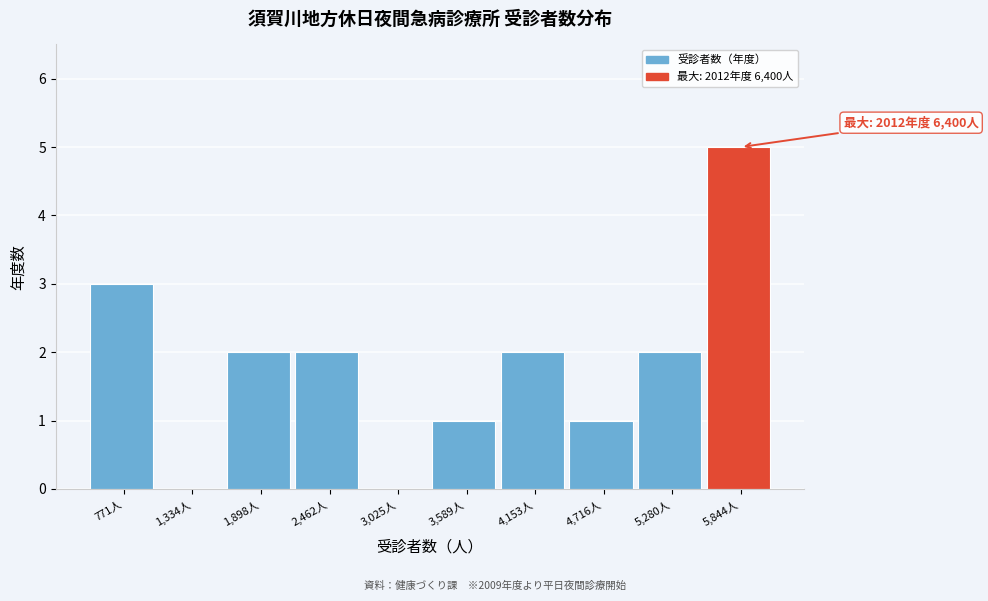

Reading right to left, what are all the values shown in this chart?

5,844人=5	5,280人=2	4,716人=1	4,153人=2	3,589人=1	3,025人=0	2,462人=2	1,898人=2	1,334人=0	771人=3